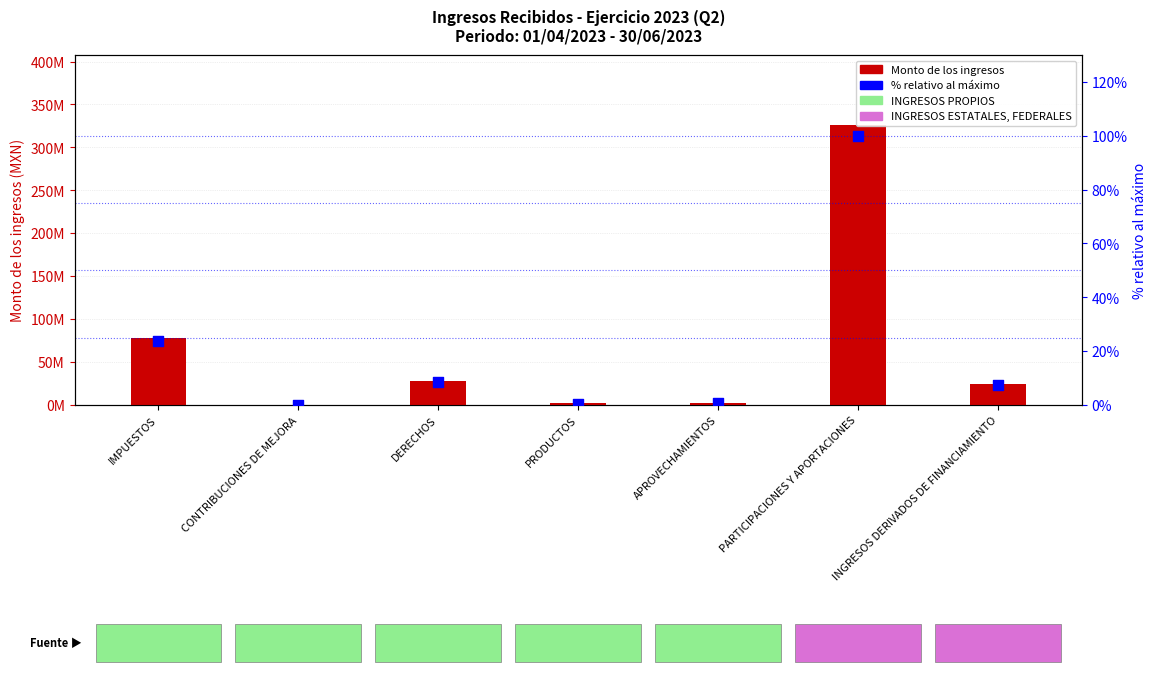

Which series contains the lowest Y value?

% relativo al máximo